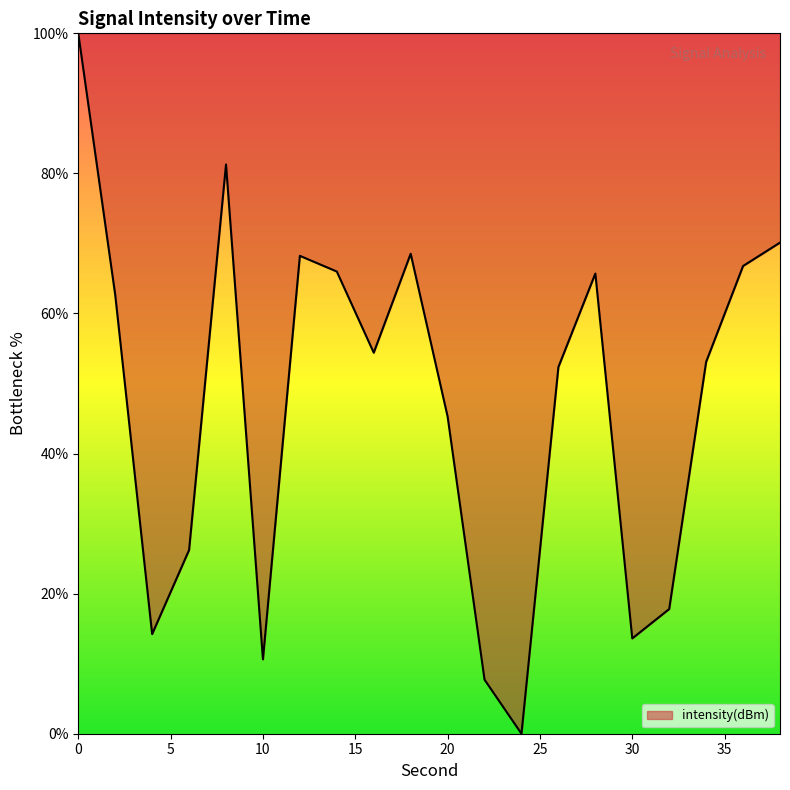

What is the difference between the maximum and minimum values?

100.0